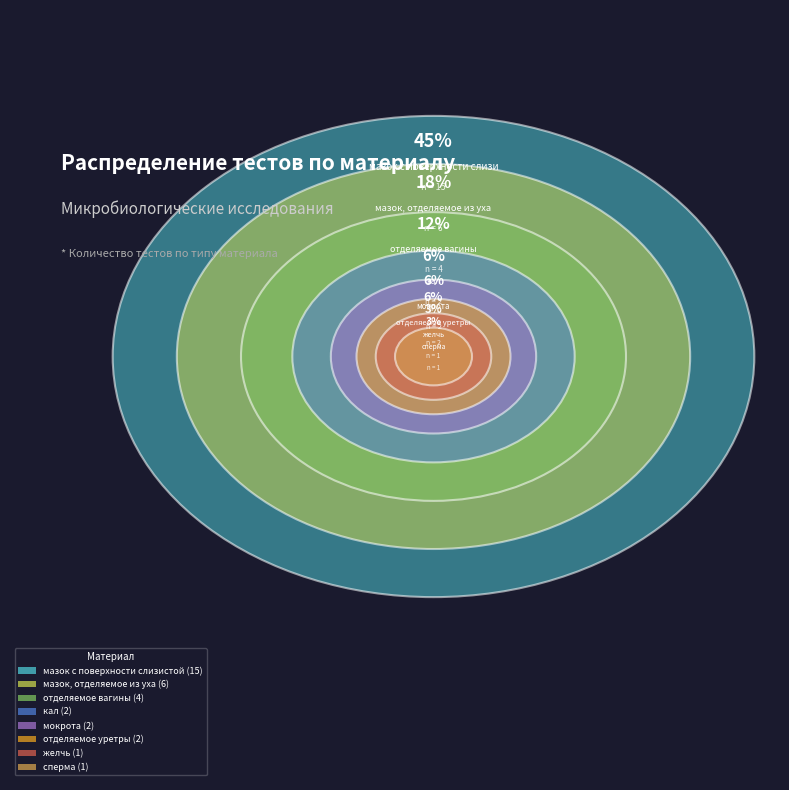

Approximately how many times larger is the value at желчь compared to кал?

0.5